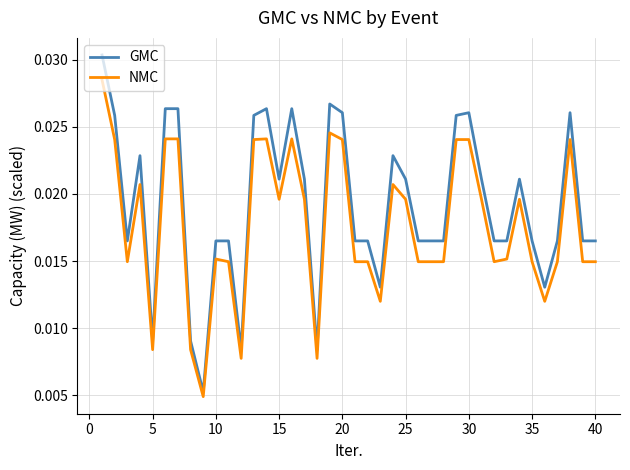

Rank the series by their average value, from highest to lowest.

GMC, NMC